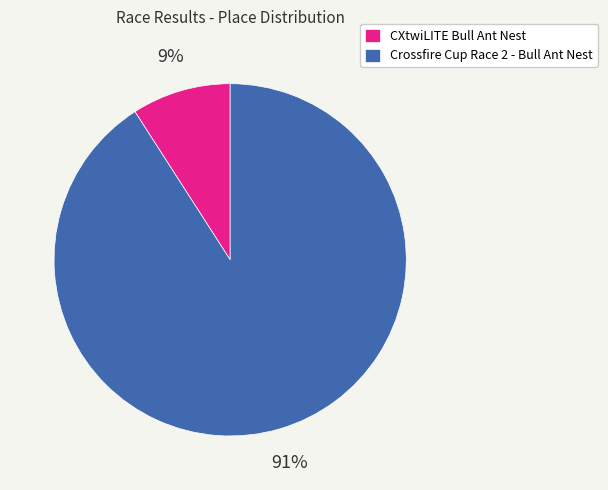

The Crossfire Cup Race 2 - Bull Ant Nest slice represents 91% of the pie. True or false?

True